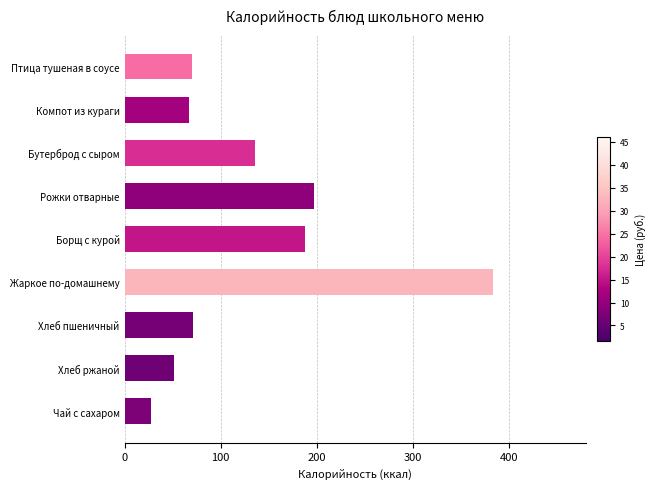

The value at Бутерброд с сыром is 207. True or false?

False